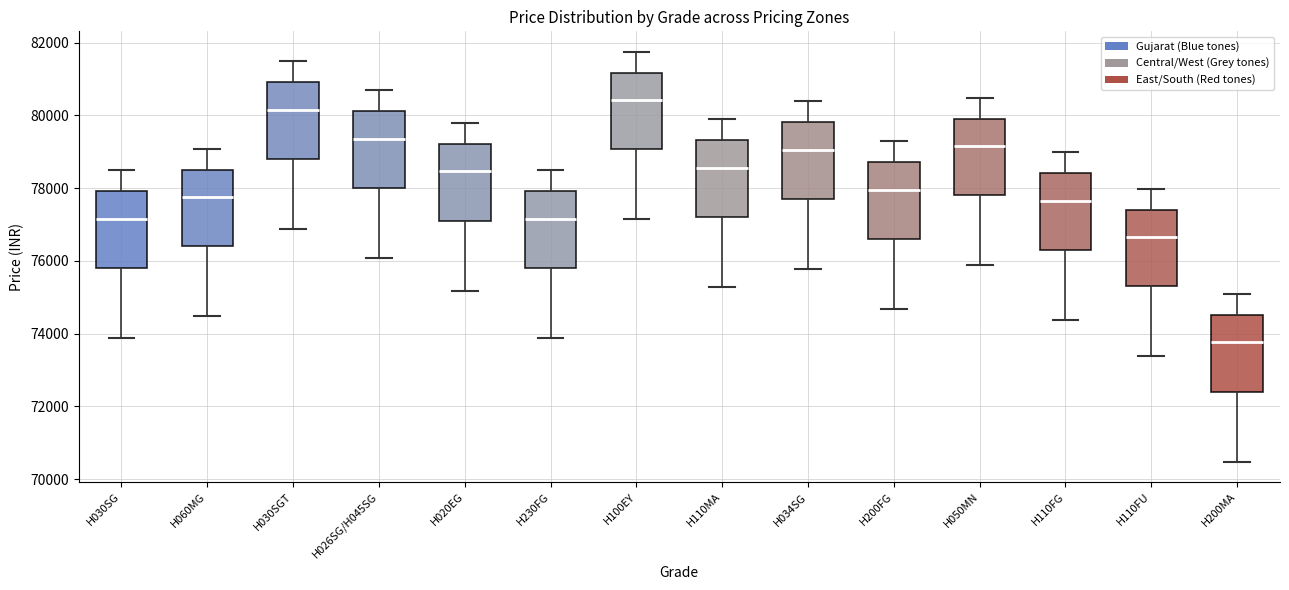

Reading left to right, transcribe this box plot: for each box, give where its median line is, the range the box spans, and where its two whiskers end, as read against the y-axis. The values are not printed on the chart, so give them approximately, as read against the axis.

H030SG: median 77200, box 75800 to 78000, whiskers 73800 to 78400
H060MG: median 77800, box 76400 to 78600, whiskers 74400 to 79000
H030SGT: median 80200, box 78800 to 81000, whiskers 76800 to 81400
H026SG/H045SG: median 79400, box 78000 to 80200, whiskers 76000 to 80600
H020EG: median 78400, box 77200 to 79200, whiskers 75200 to 79800
H230FG: median 77200, box 75800 to 78000, whiskers 73800 to 78400
H100EY: median 80400, box 79000 to 81200, whiskers 77200 to 81800
H110MA: median 78600, box 77200 to 79400, whiskers 75200 to 79800
H034SG: median 79000, box 77800 to 79800, whiskers 75800 to 80400
H200FG: median 78000, box 76600 to 78800, whiskers 74600 to 79200
H050MN: median 79200, box 77800 to 80000, whiskers 75800 to 80400
H110FG: median 77600, box 76400 to 78400, whiskers 74400 to 79000
H110FU: median 76600, box 75400 to 77400, whiskers 73400 to 78000
H200MA: median 73800, box 72400 to 74600, whiskers 70400 to 75000